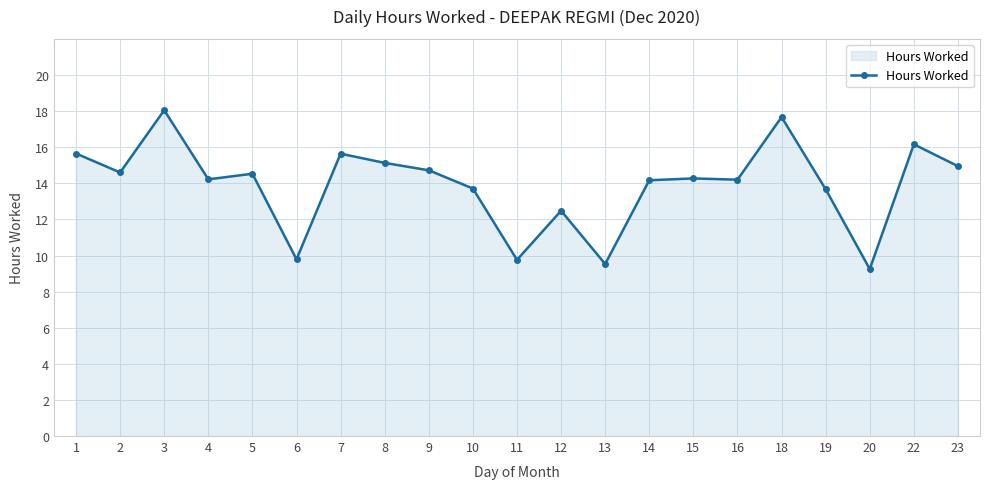

What is the change in value from 11 to 22?

+6.4